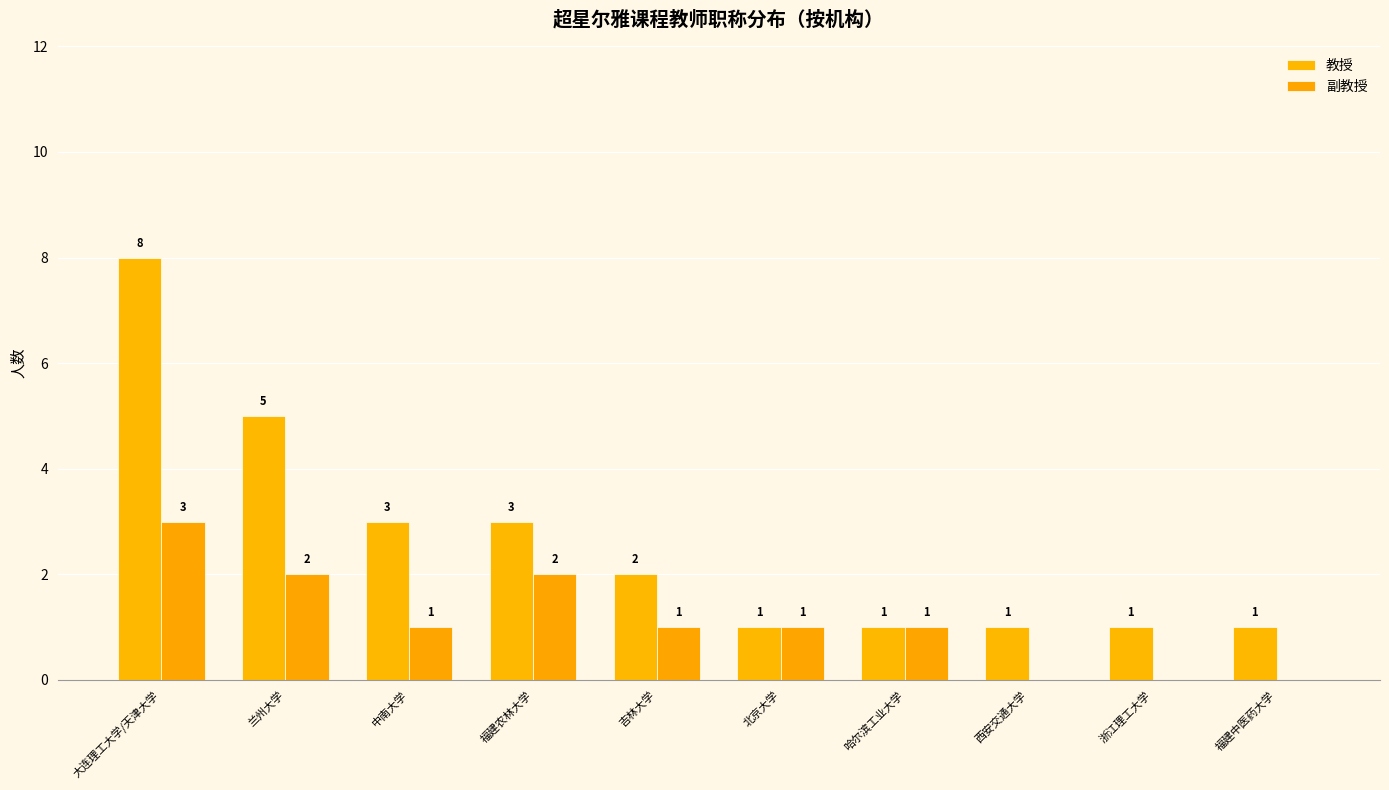

How many series are shown in this chart?

2